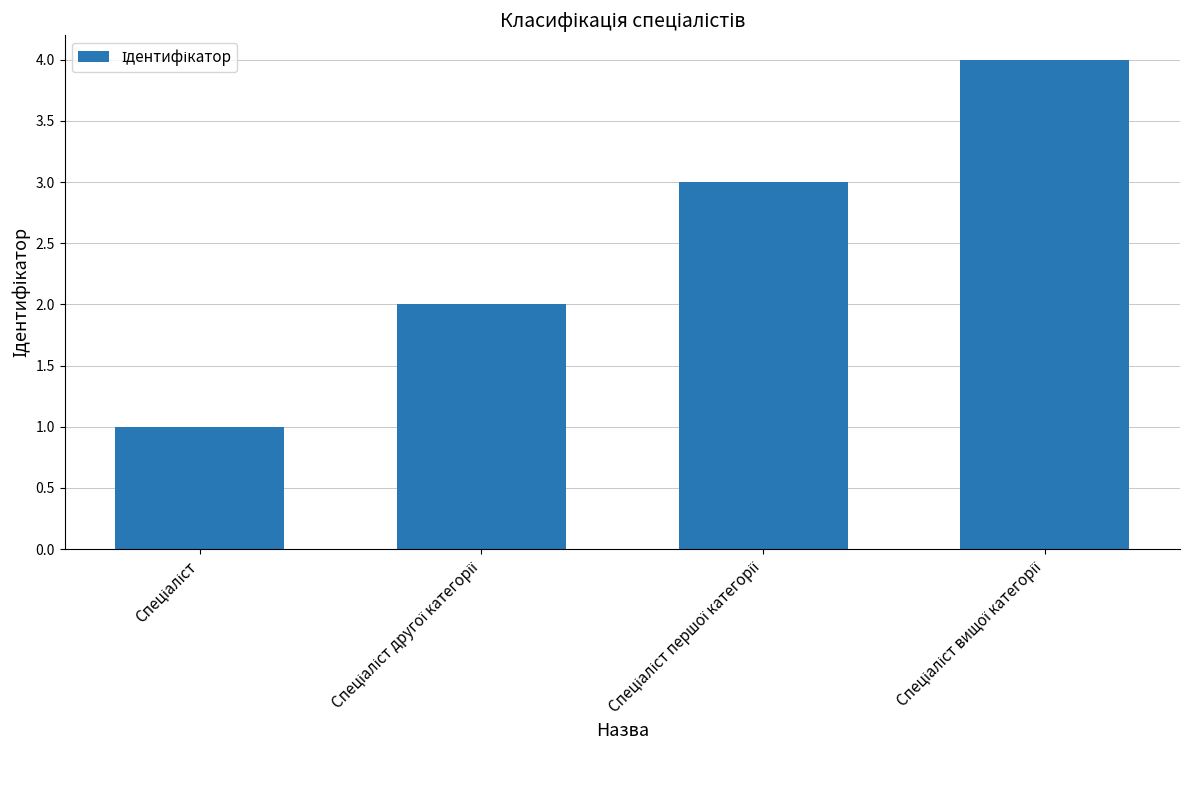

What is the sum of all values?

10